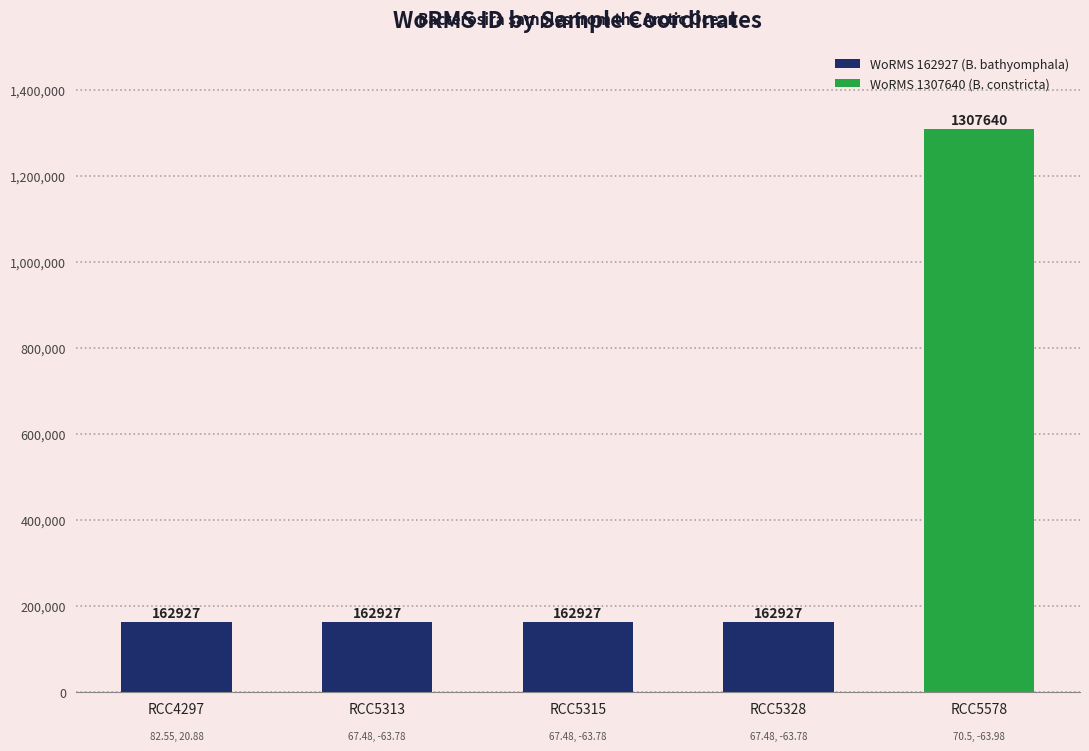

Reading right to left, transcribe all the data shown in this chart.

RCC5578=1307640	RCC5328=162927	RCC5315=162927	RCC5313=162927	RCC4297=162927